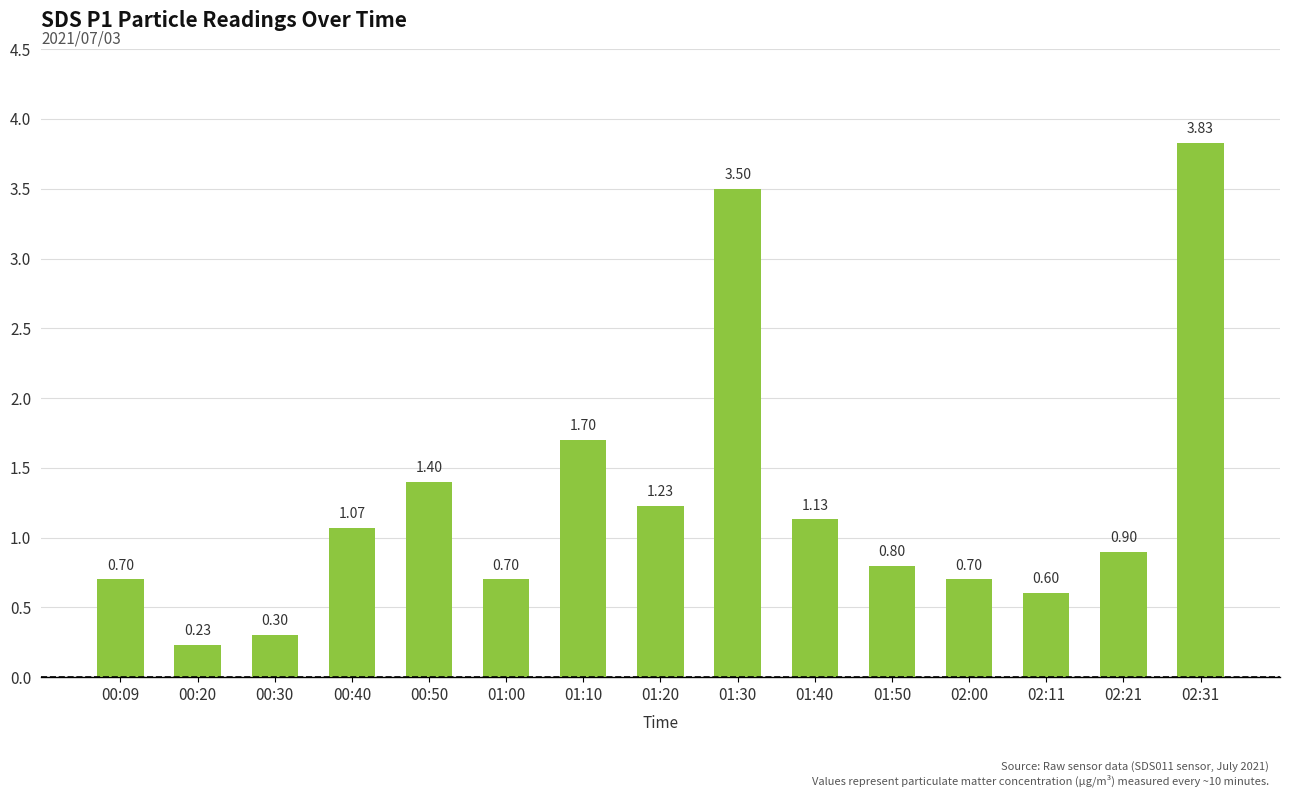

What is the change in value from 00:30 to 02:31?

+3.5